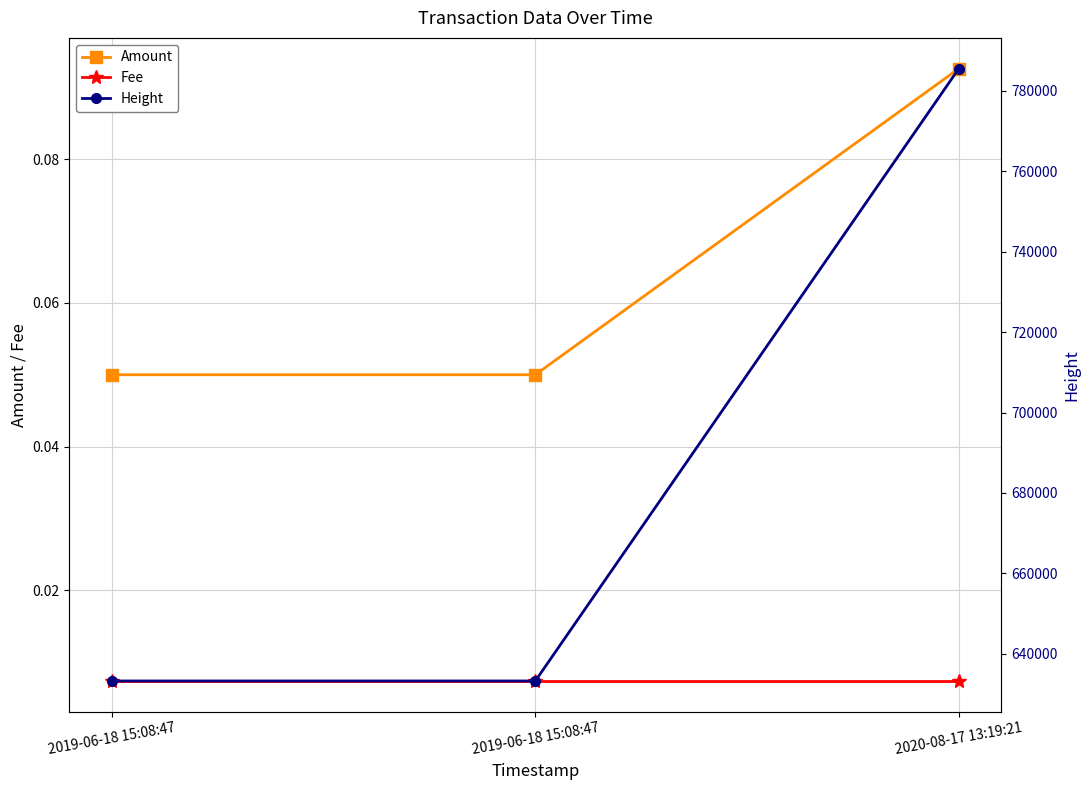

At which label does Amount reach its peak?

2020-08-17 13:19:21